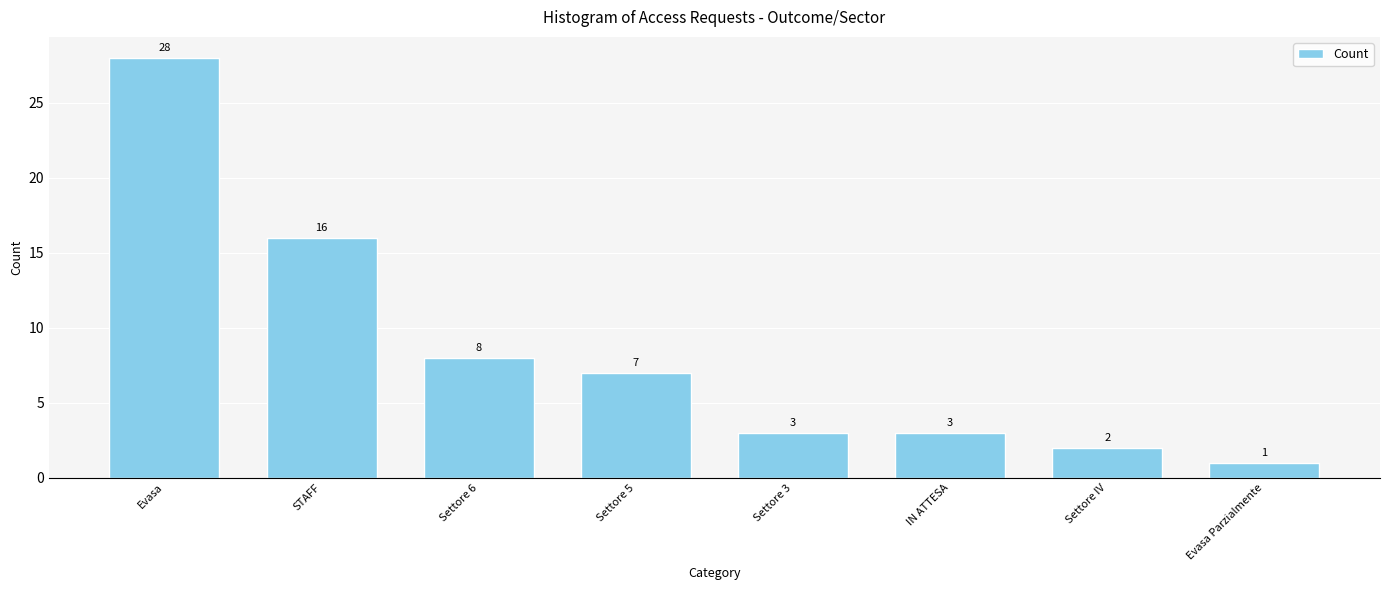

Where does the data first go above 7?

Evasa